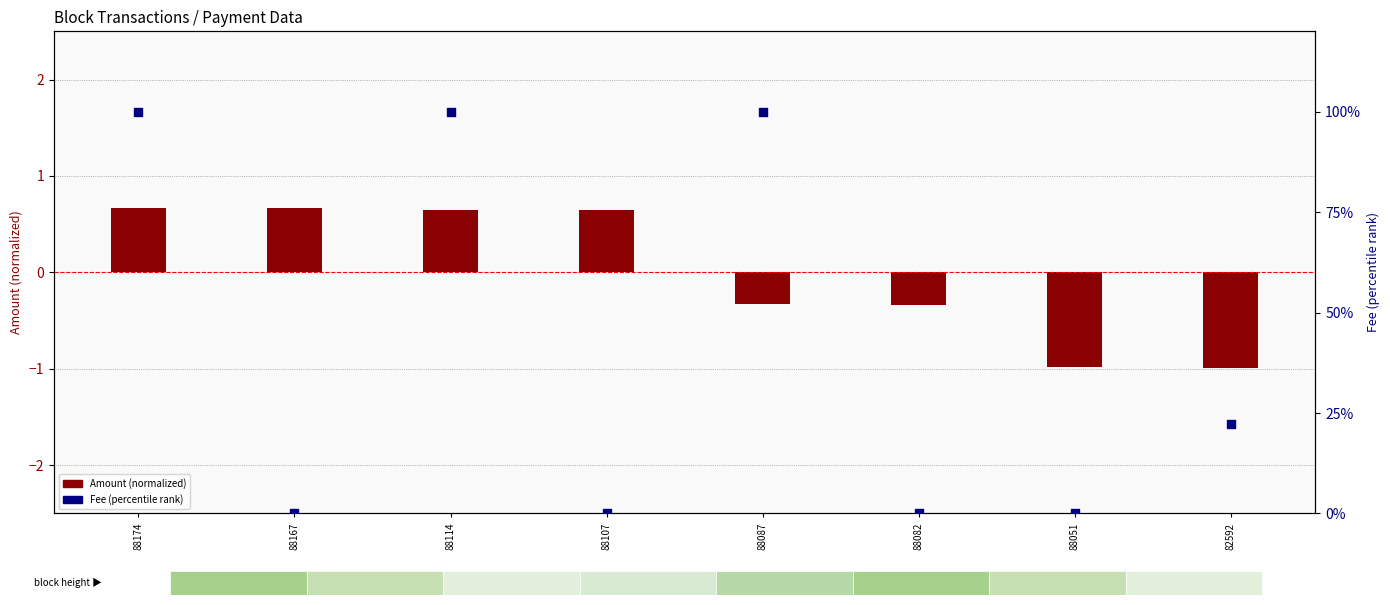

Which series has the largest total across all categories?

Fee (percentile)